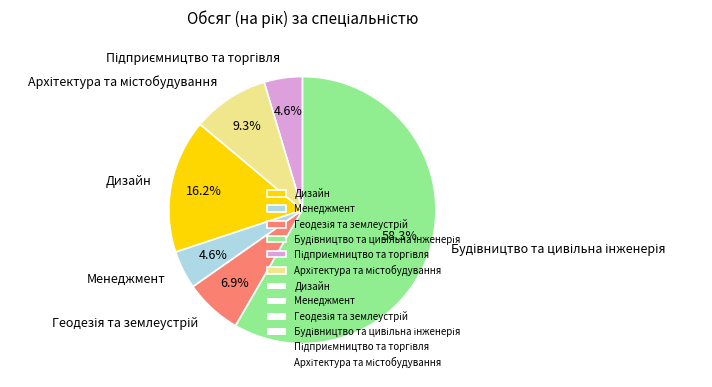

What is the ratio of the value at Дизайн to the value at Менеджмент?

3.5